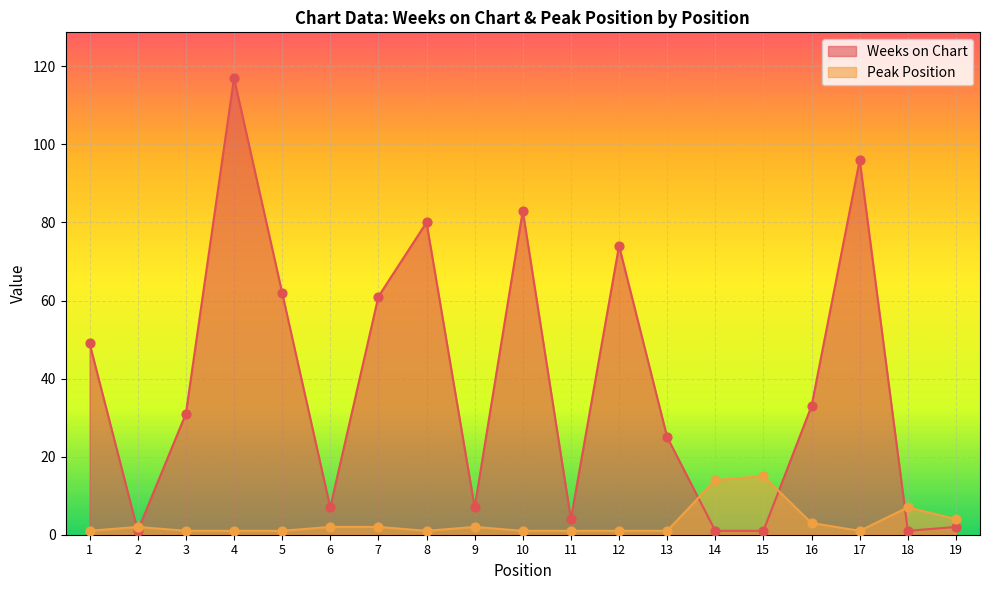

What is the total value across all series at 10?

84